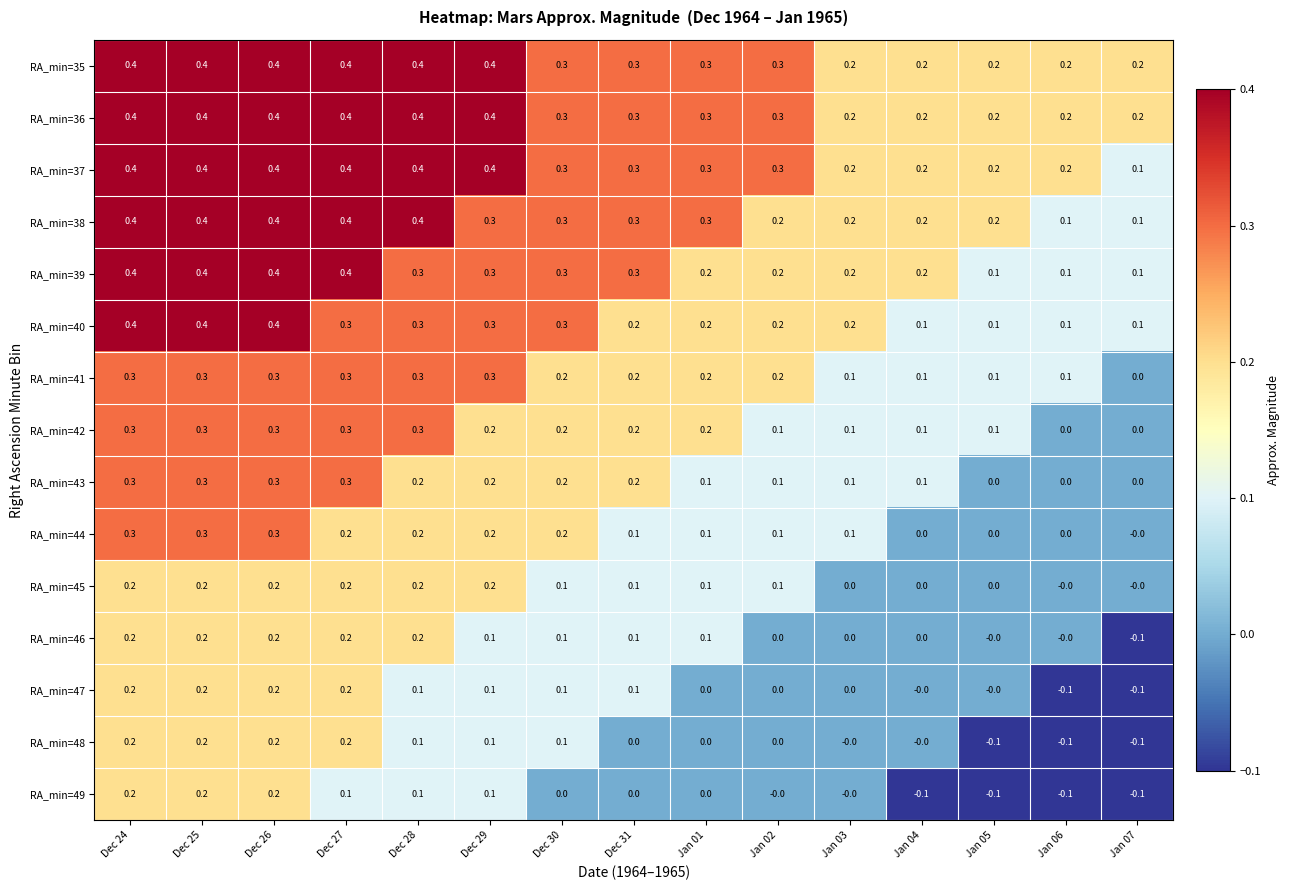

Count the RA_min=40 values in the range 0 to 1.

15